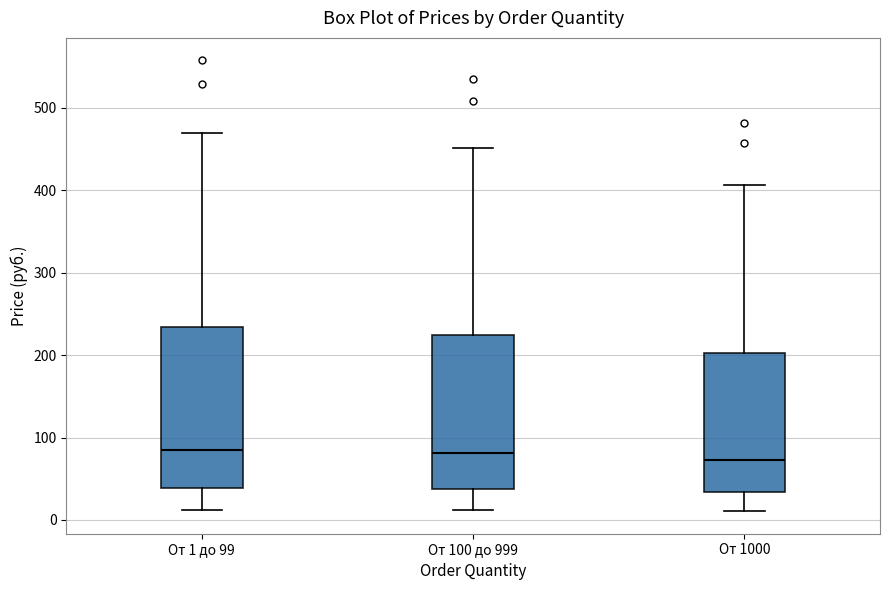

Reading left to right, read every box against the y-axis: the position of its median line, the range the box covers, and the ends of its whiskers. The values are not printed on the chart, so give them approximately, as read against the axis.

От 1 до 99: median 80, box 40 to 230, whiskers 10 to 470
От 100 до 999: median 80, box 40 to 230, whiskers 10 to 450
От 1000: median 70, box 30 to 200, whiskers 10 to 410